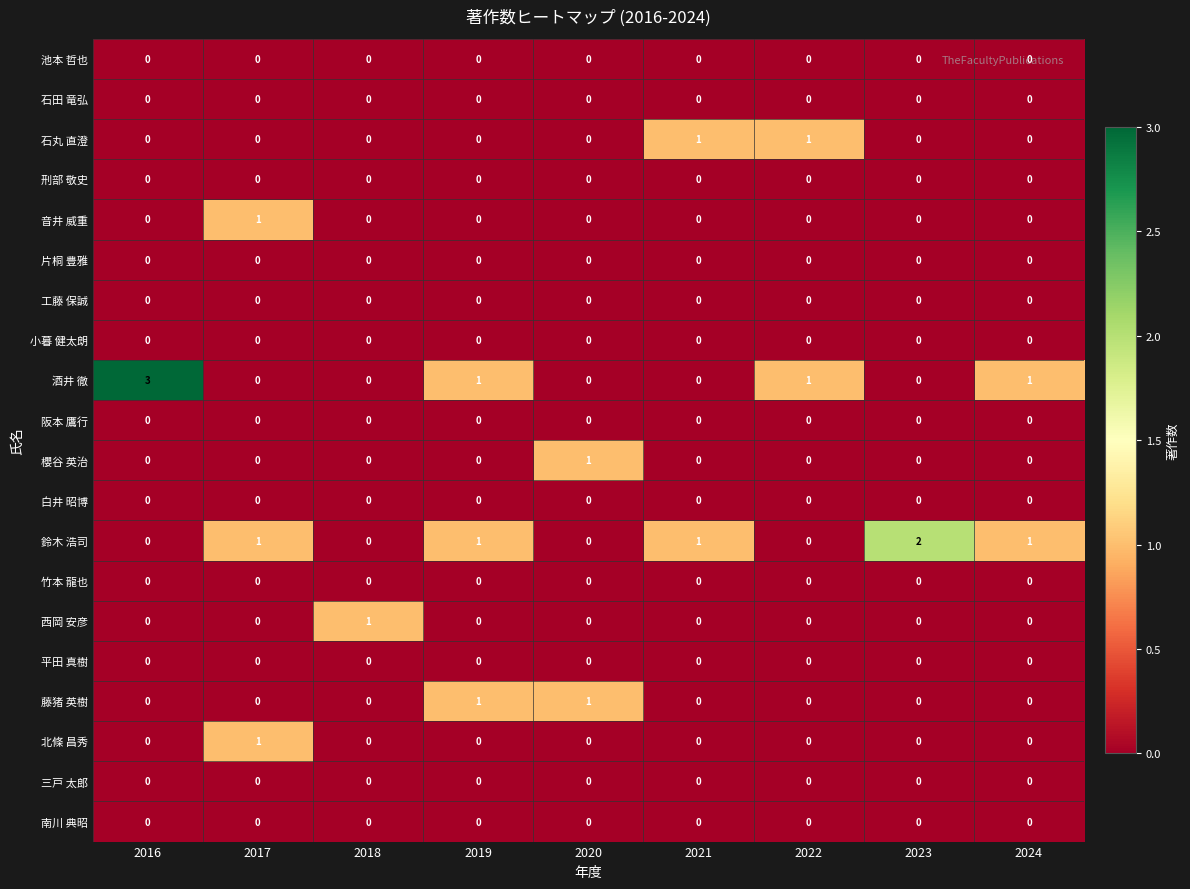

True or false: 片桐 豊雅 has a value of 0 at 2021.

True